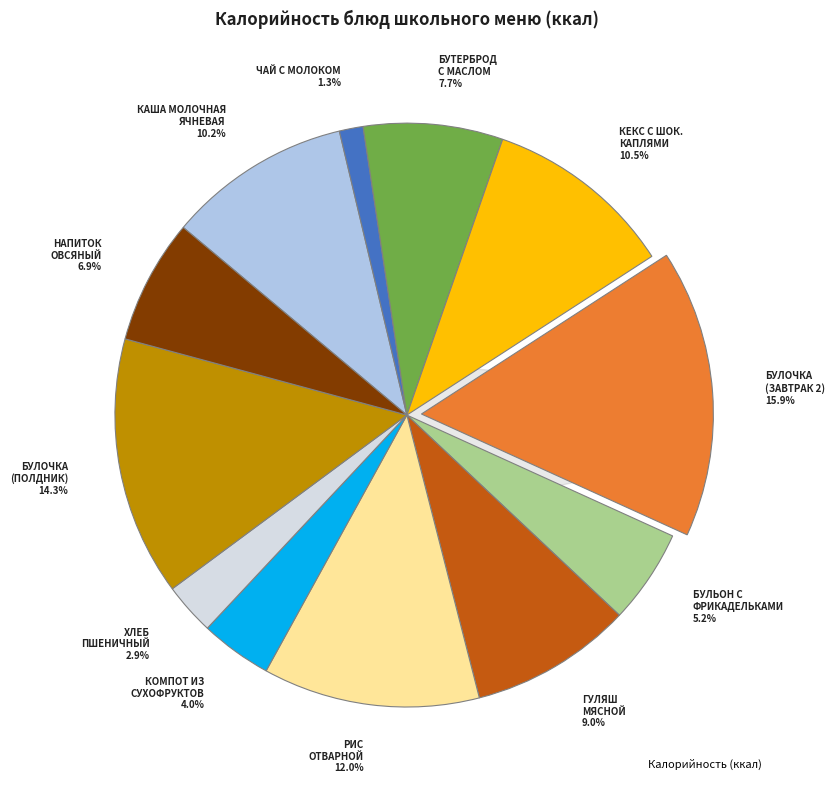

Is there a majority slice in this chart?

No